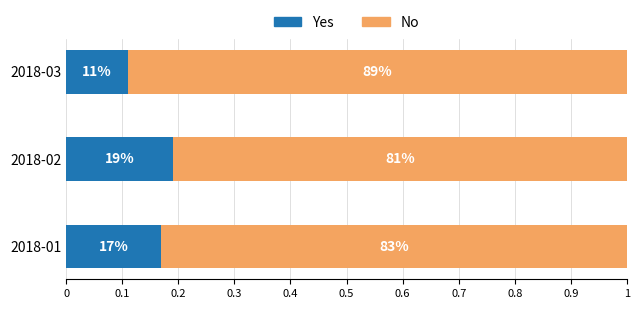

What are all the series names shown in the legend?

Yes, No